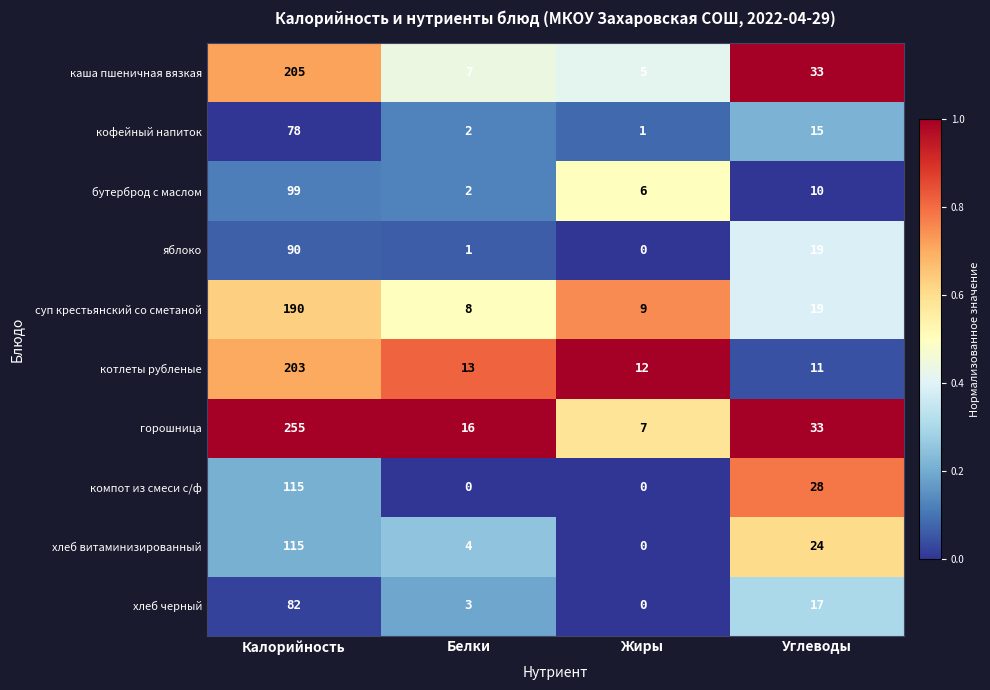

Rank the categories by суп крестьянский со сметаной value from highest to lowest.

Калорийность, Углеводы, Жиры, Белки